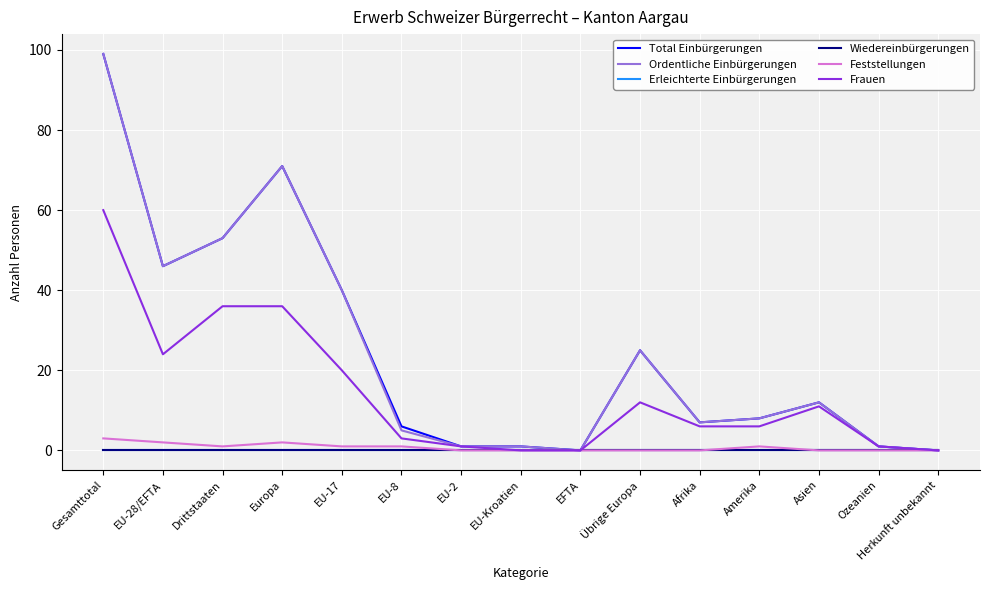

List the labels in order of Total Einbürgerungen value, smallest first.

EFTA, Herkunft unbekannt, EU-2, EU-Kroatien, Ozeanien, EU-8, Afrika, Amerika, Asien, Übrige Europa, EU-17, EU-28/EFTA, Drittstaaten, Europa, Gesamttotal